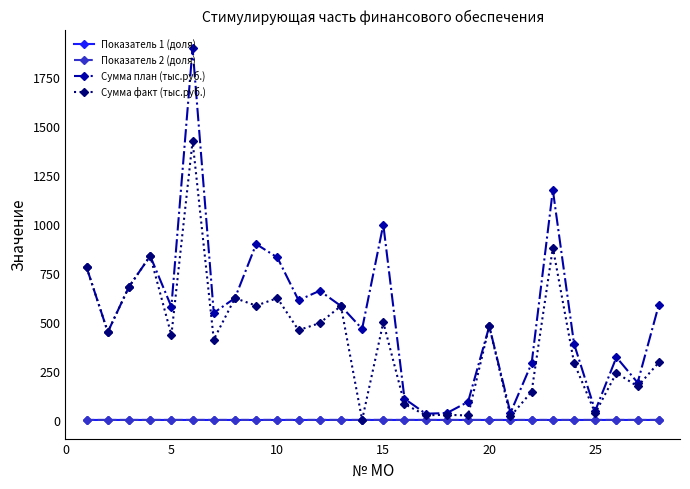

True or false: Сумма факт (тыс.руб.) has more than 1 interior local peaks.

True